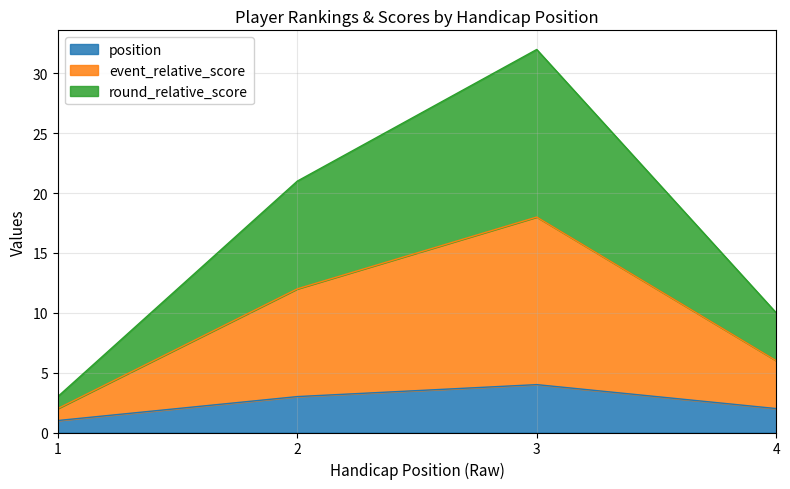

Which has a higher value, 2 or 3?

3